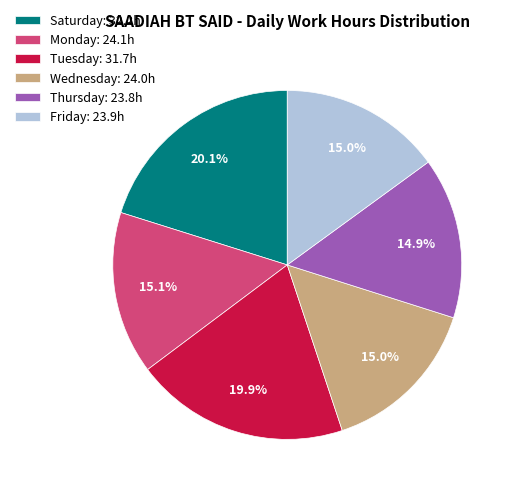

Does Tuesday: 31.7h account for over 50% of the chart?

No